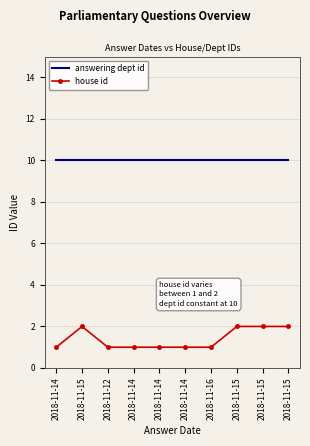

What are all the series names shown in the legend?

answering dept id, house id